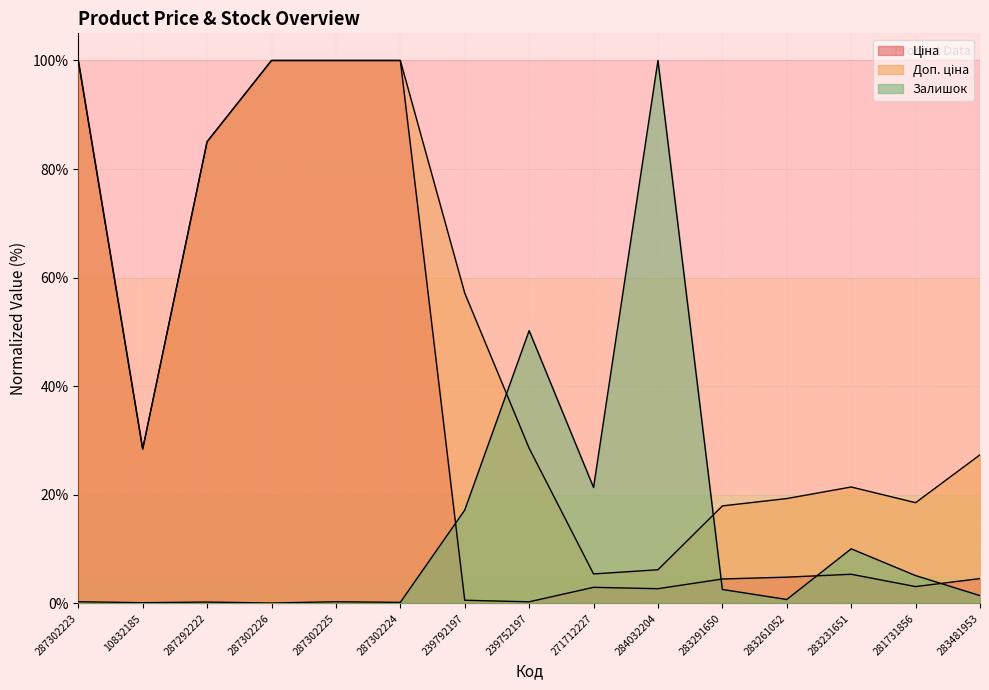

What is the total value across all series at 281731856?

26.7